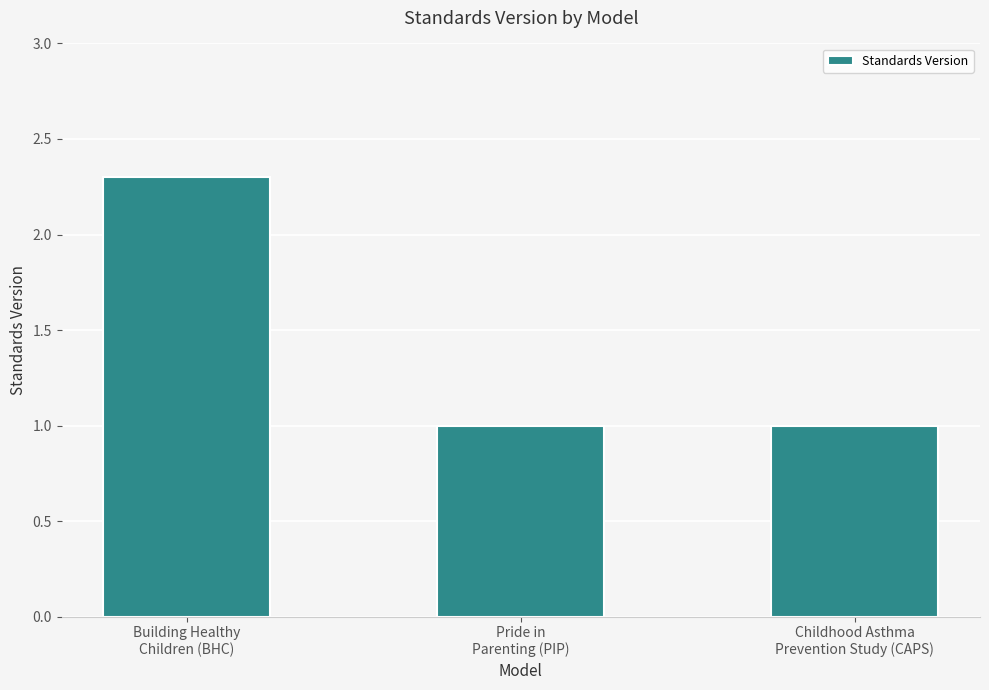

What is the difference between the maximum and minimum values?

1.3